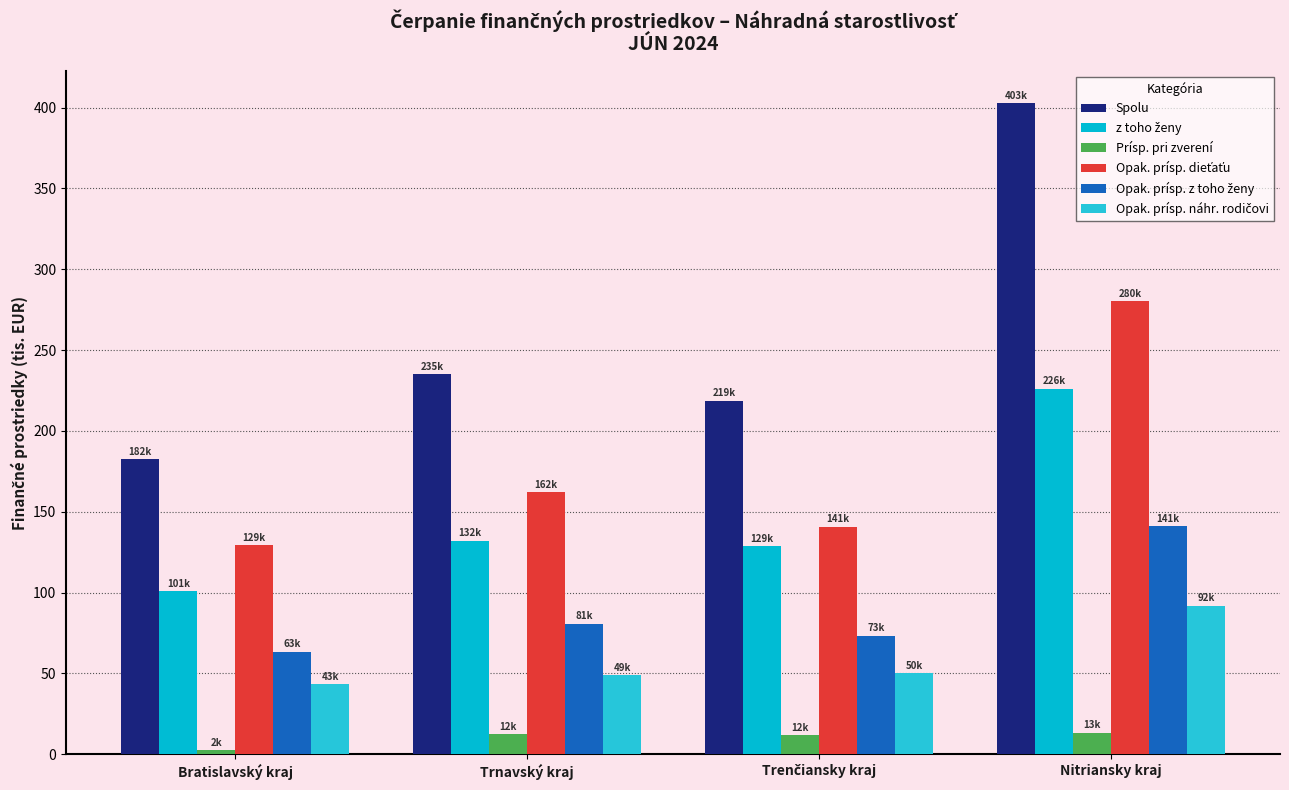

What is the sum of the Spolu values at Nitriansky kraj and Trnavský kraj?

637.5